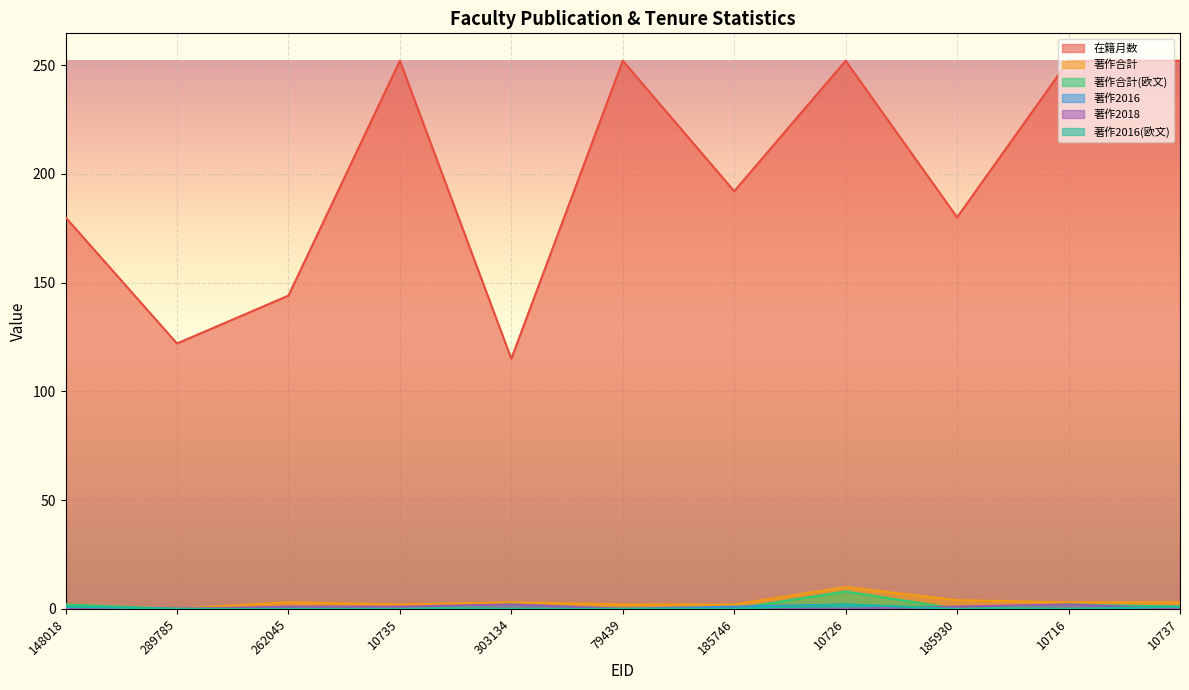

The value of 在籍月数 at 10716 is 368. True or false?

False